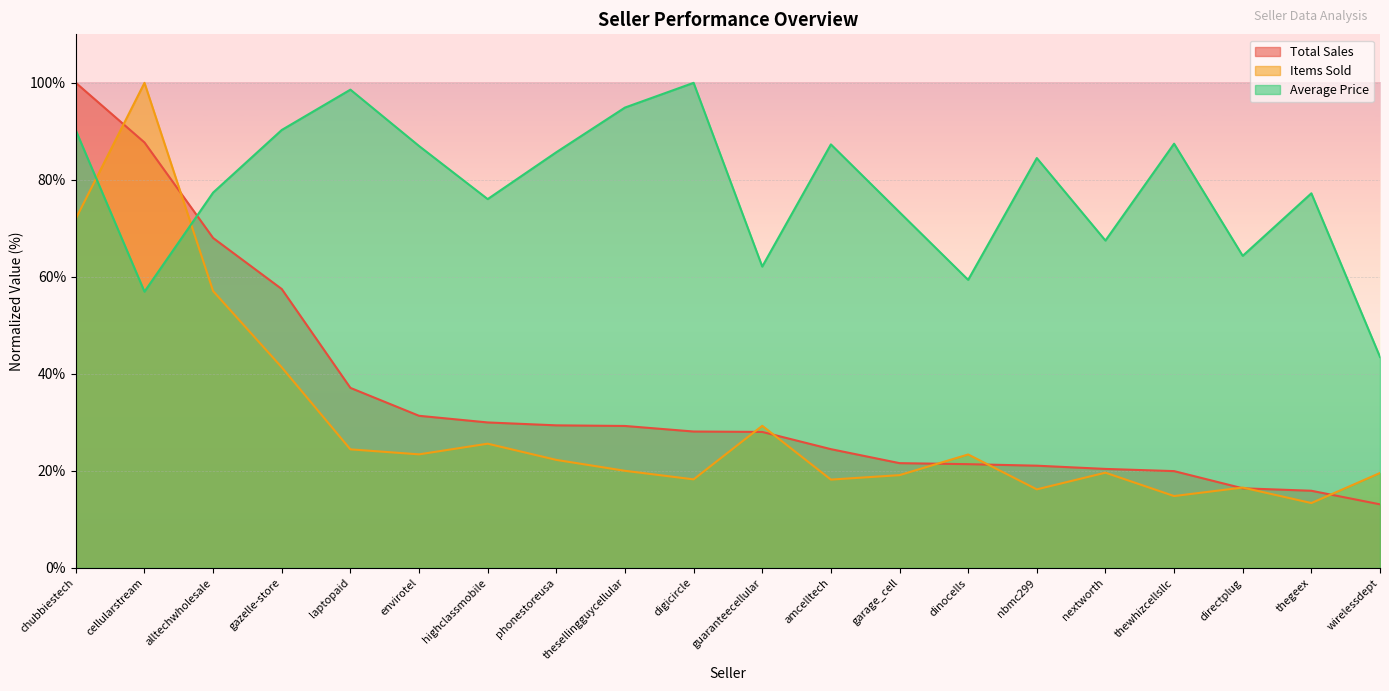

What position from the left is chubbiestech?

1